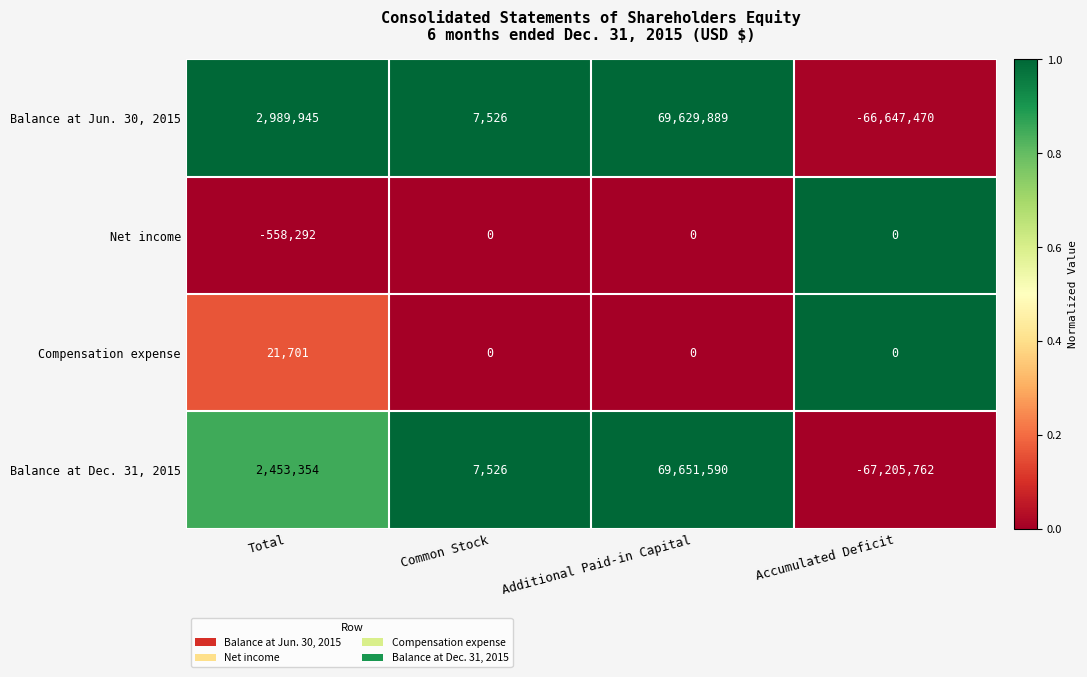

List the series in order of their peak value, highest first.

Balance at Dec. 31, 2015, Balance at Jun. 30, 2015, Compensation expense, Net income